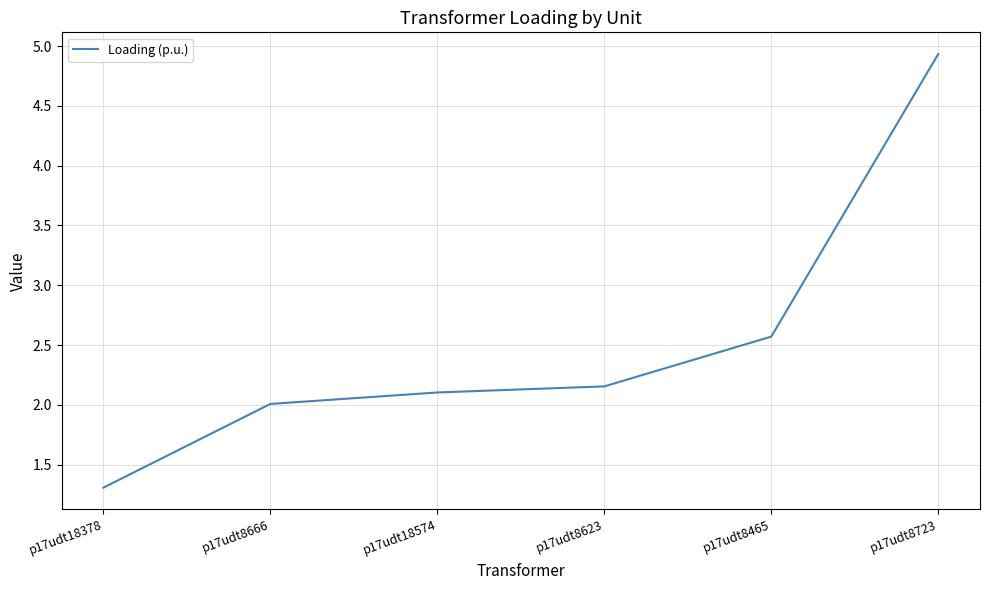

What is the sum of all values?

15.1